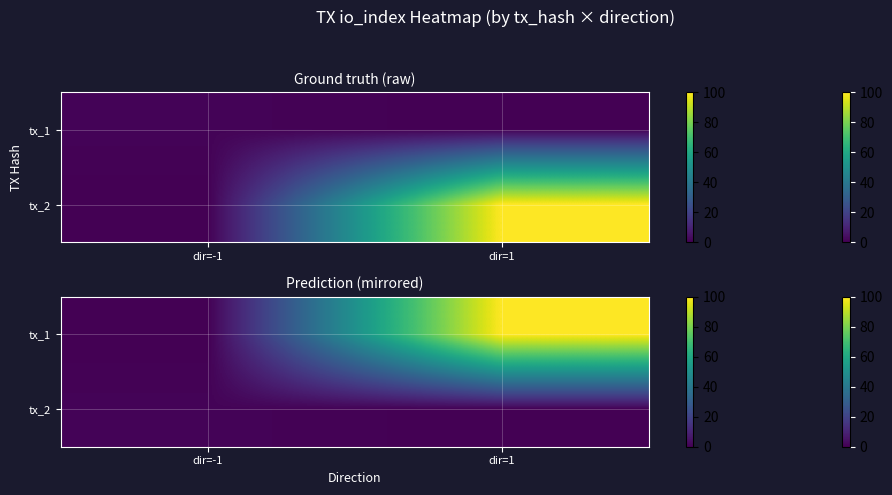

At which category is the sum across all series the highest?

dir=1